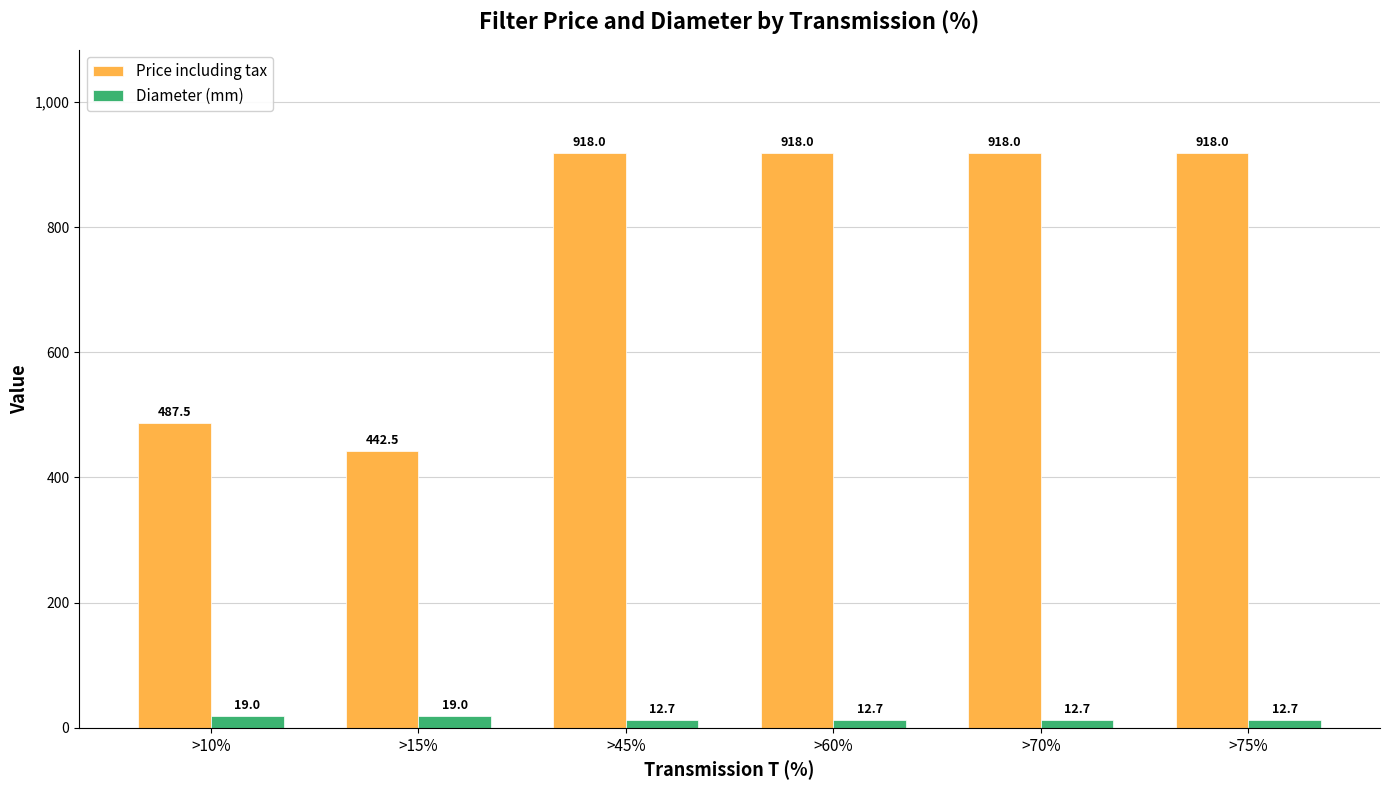

List the series in order of their peak value, lowest first.

Diameter (mm), Price including tax